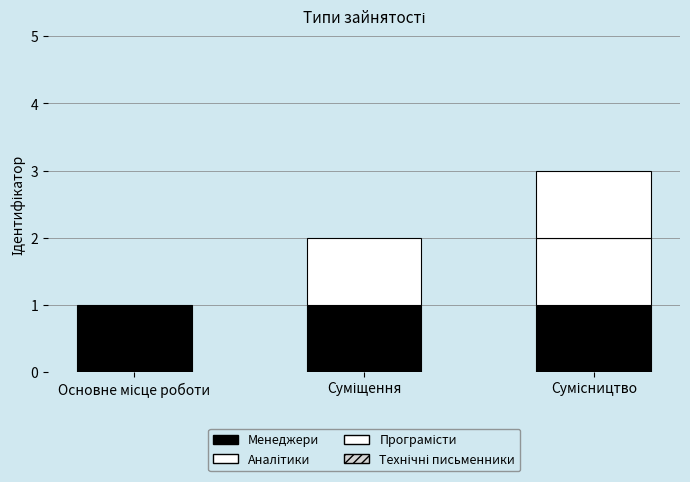

Are the bars grouped side by side (vs. stacked)?

No